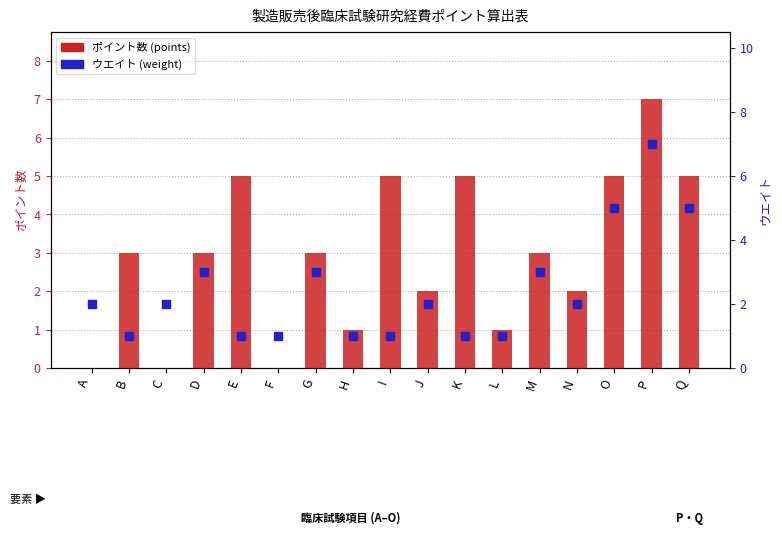

At which category is the sum across all series the highest?

P